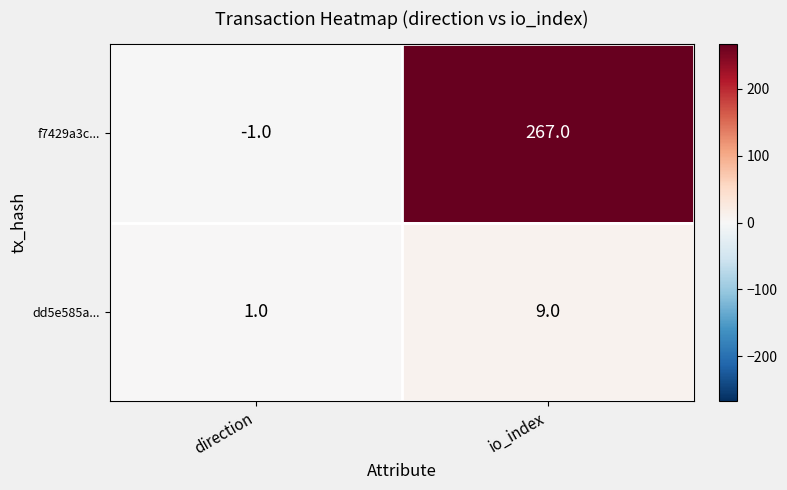

Which series has the largest total across all categories?

f7429a3c...